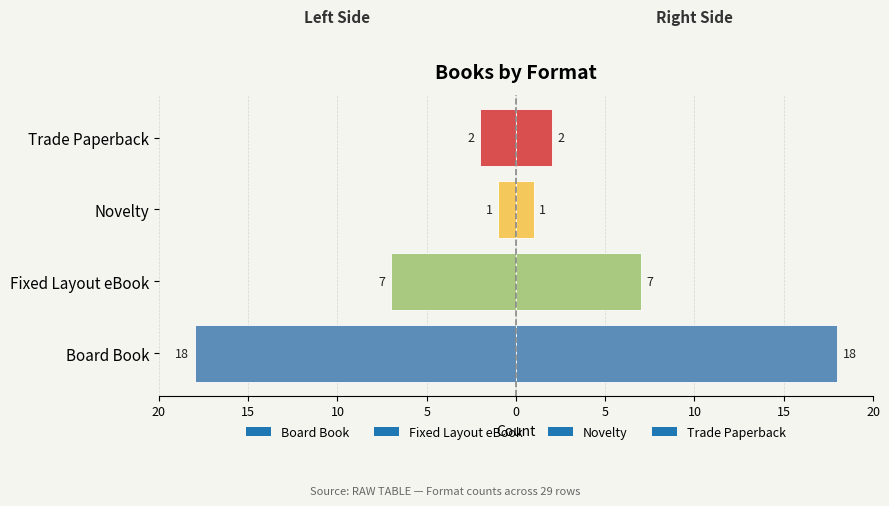

Where does the data first go above -2?

Novelty